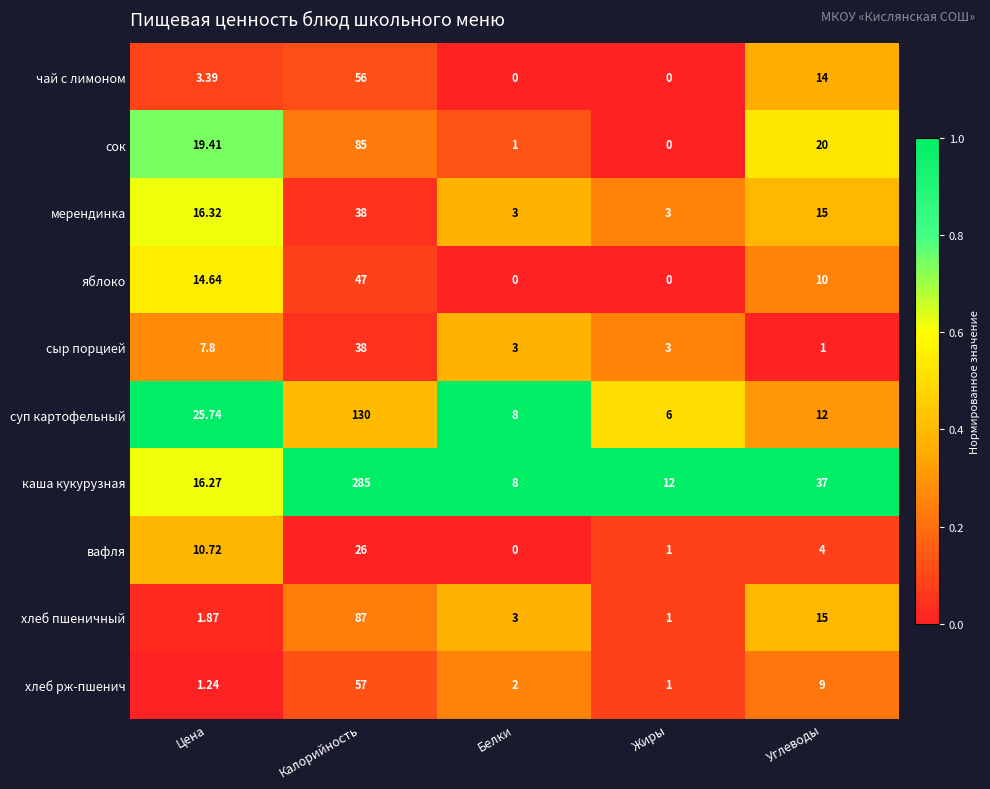

Which category has the highest value in the хлеб пшеничный series?

Калорийность